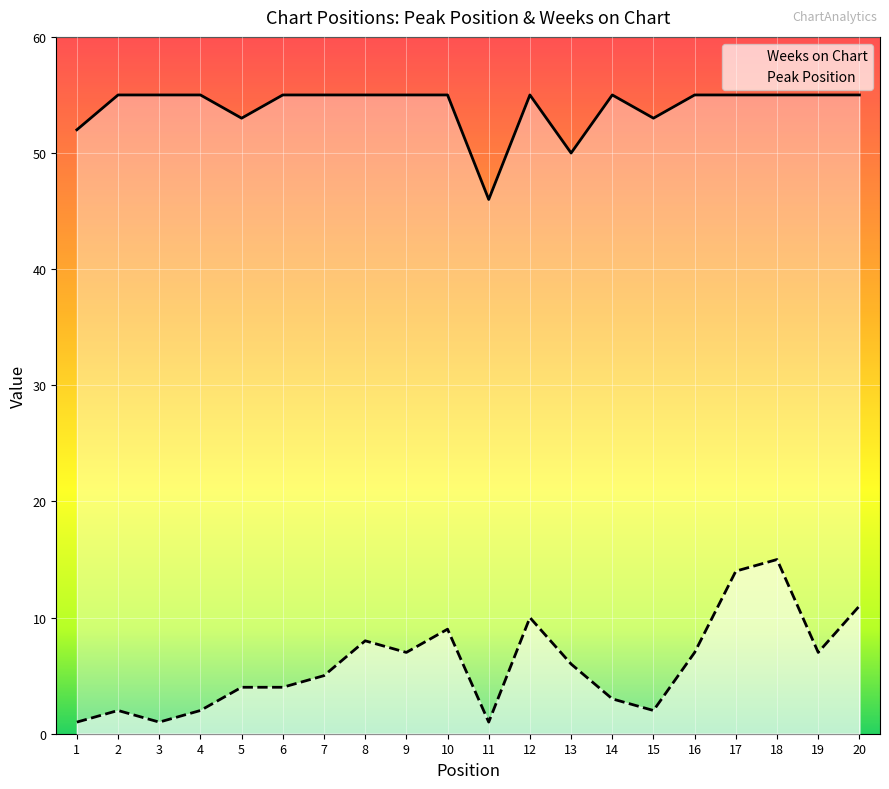

The value of Peak Position at 17 is 14. True or false?

True